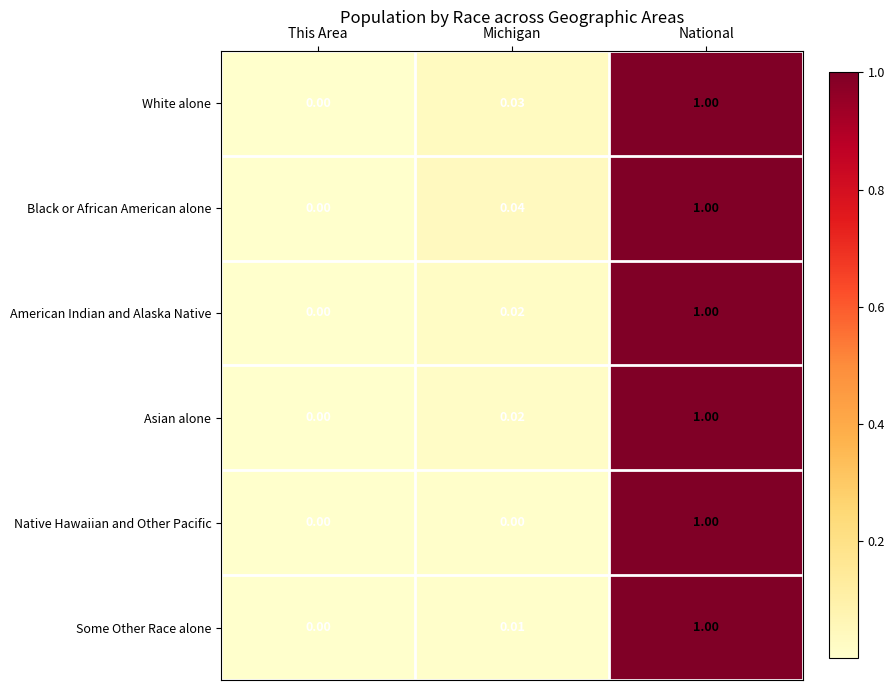

Between Michigan and National, which series saw the biggest shift?

Native Hawaiian and Other Pacific